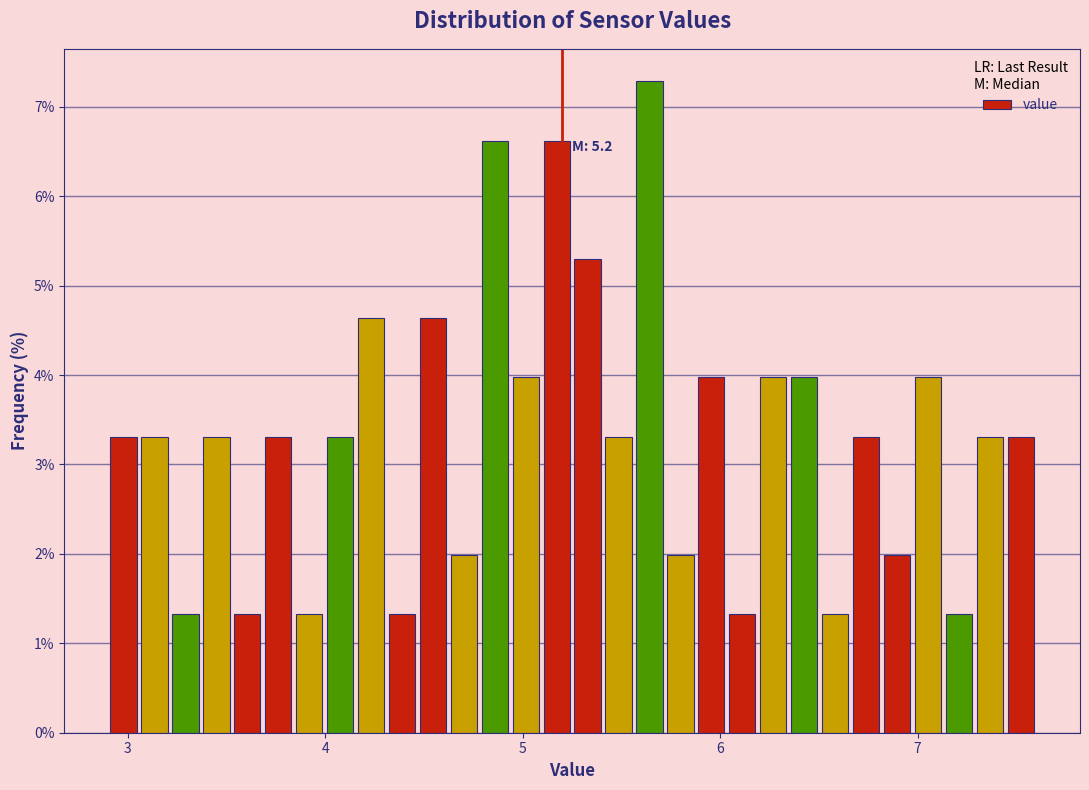

Around what value on the x-axis is the tallest bar? Give the approximate position of its centre, as read against the axis.

5.6